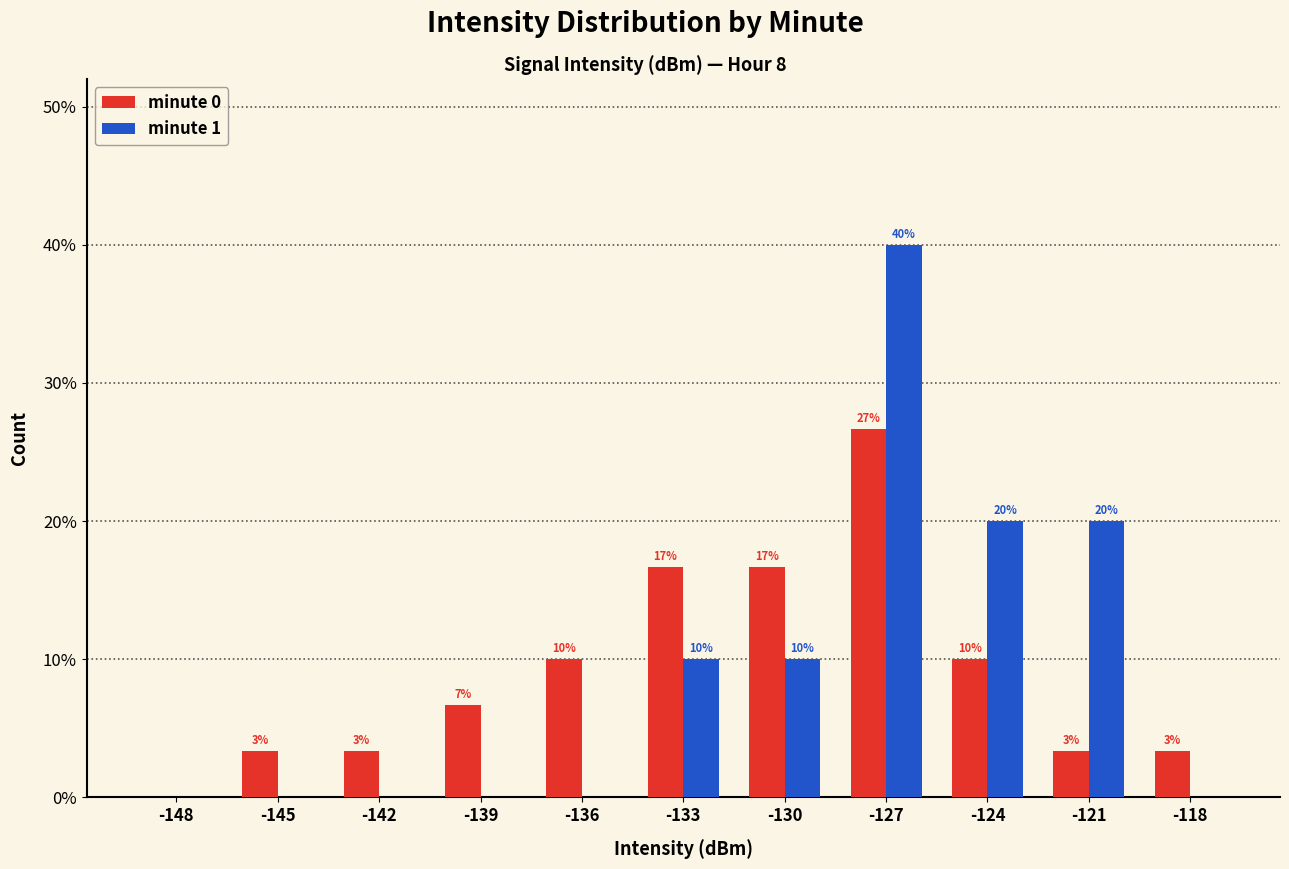

The value of minute 1 at -118 is 0.2. True or false?

False